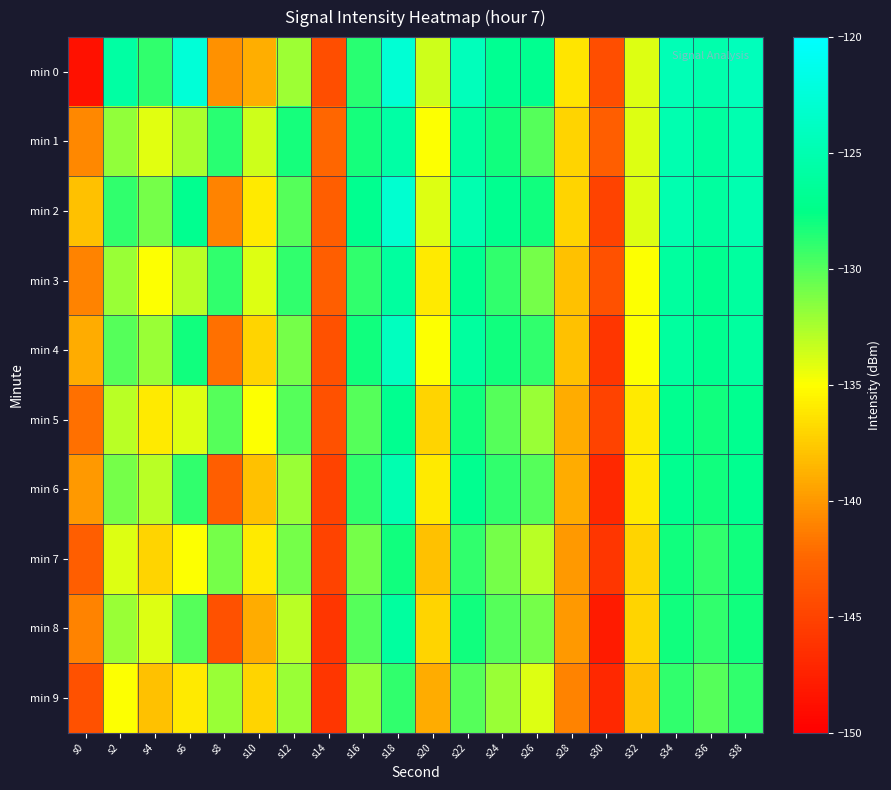

Which series has the widest spread of values?

min 0